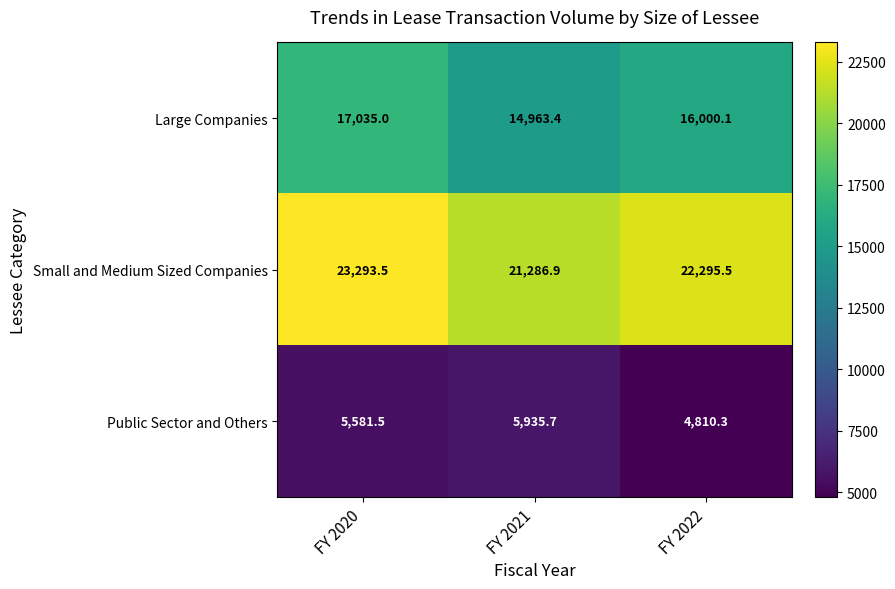

True or false: Small and Medium Sized Companies has a value of 23293.5 at FY 2020.

True